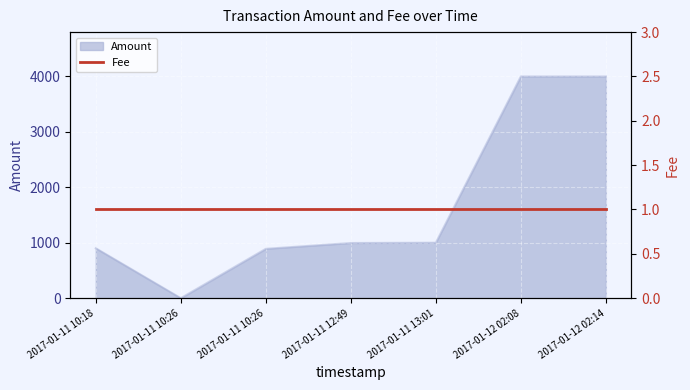

What is the average value?

1684